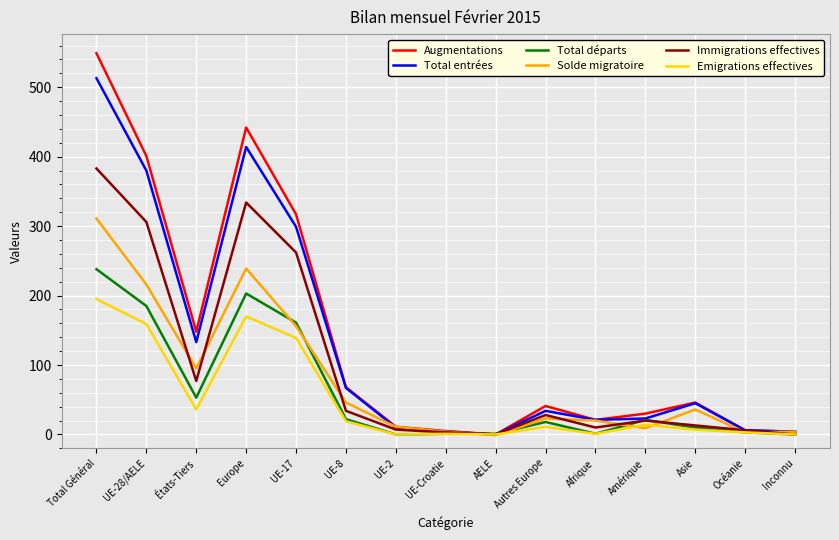

How many categories are shown in the chart?

15